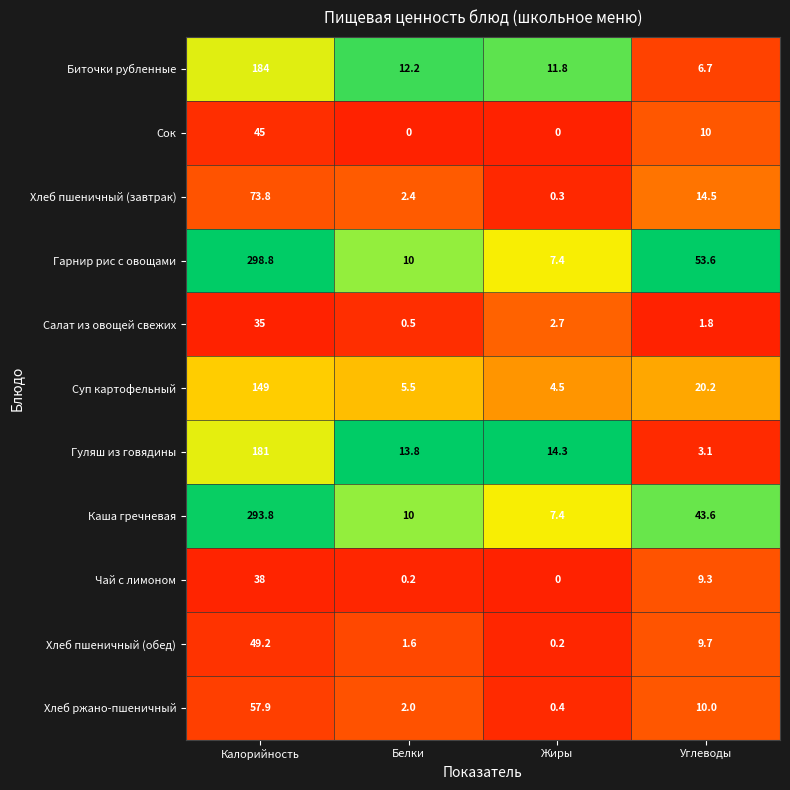

What is the total value across all series at Углеводы?

182.5